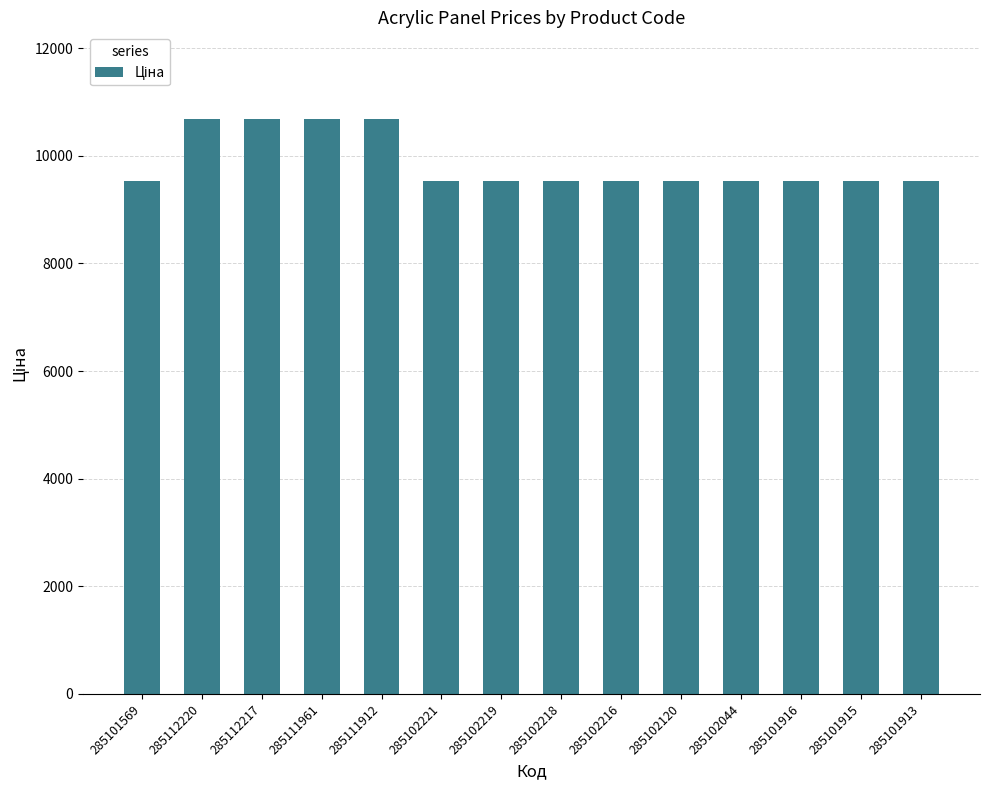

Does the chart contain stacked bars?

No